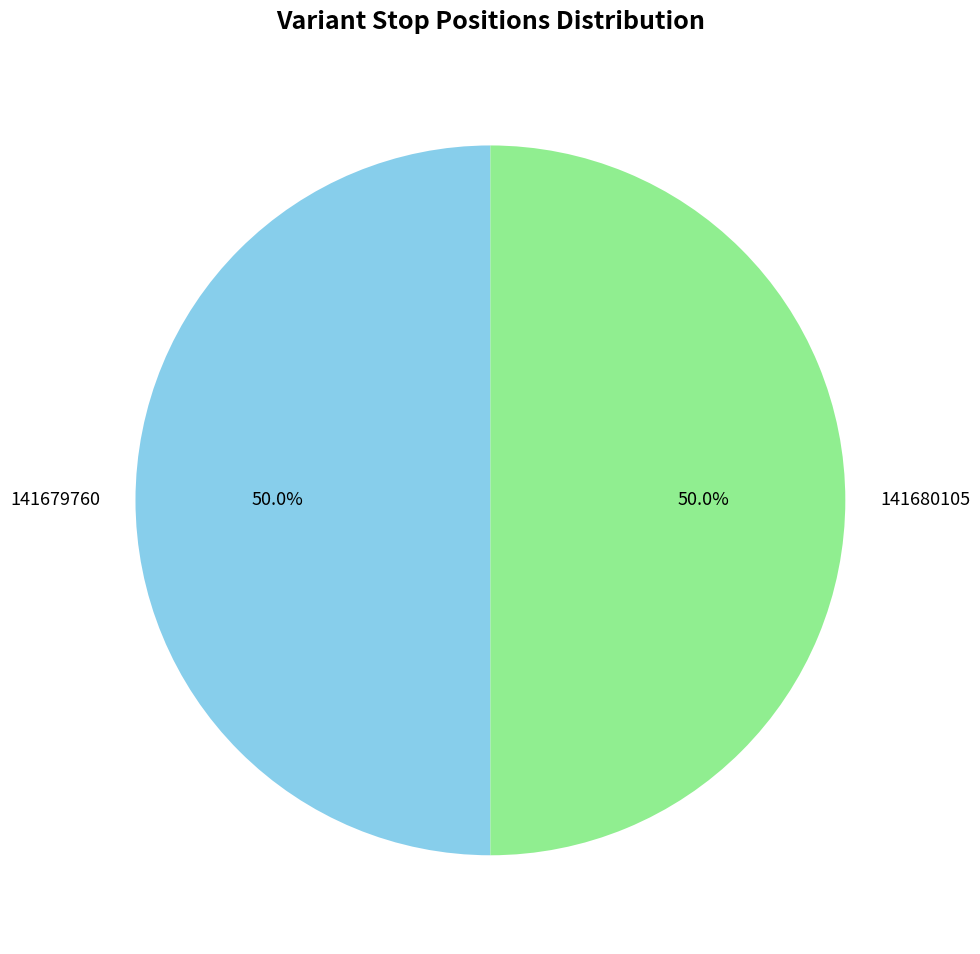

What percentage is the 141679760 slice, to the nearest percent?

50%